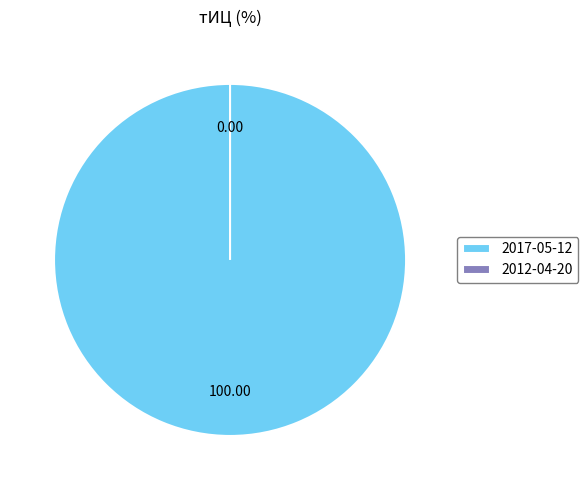

To the nearest percent, what percentage of the pie is 2017-05-12?

100%